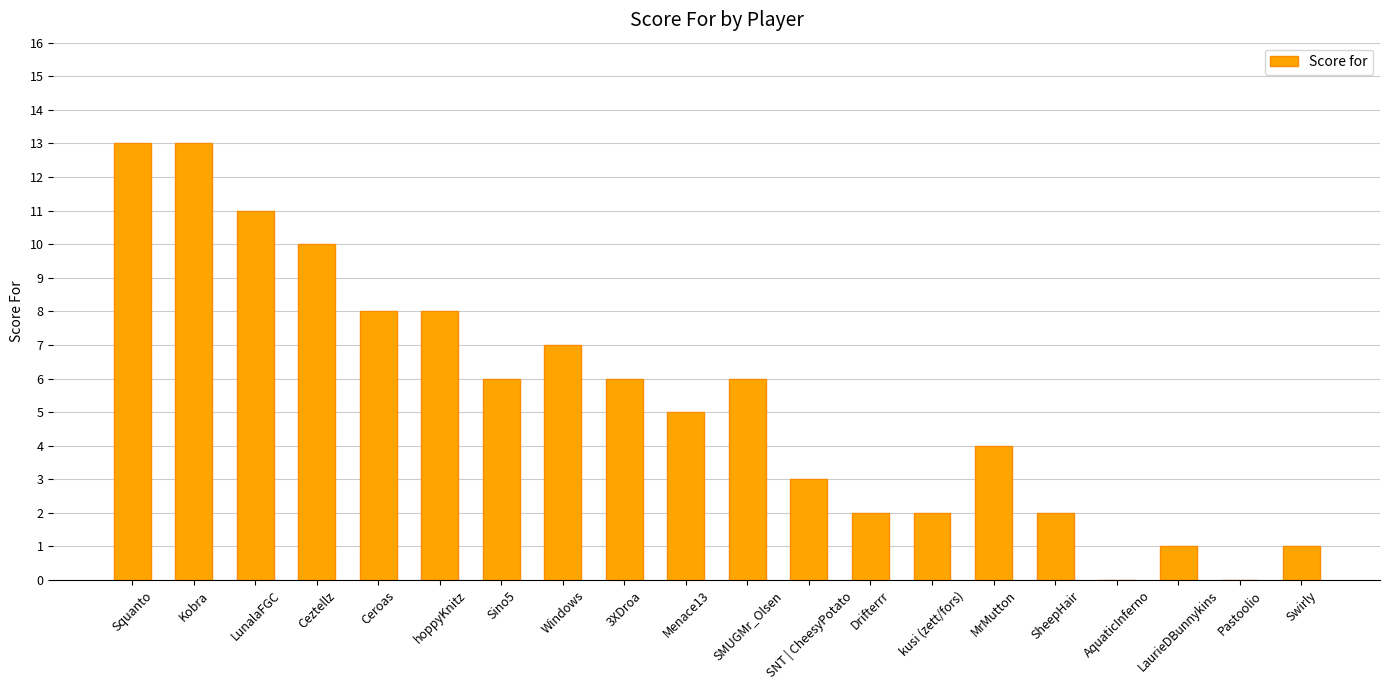

What is the approximate value at hoppyKnitz?

8